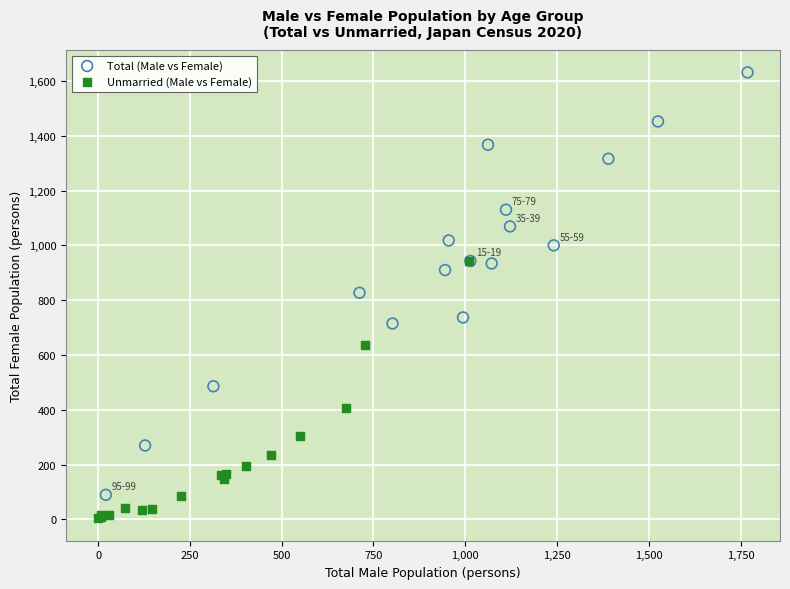

Which series reaches the minimum Y coordinate?

Unmarried (Male vs Female)